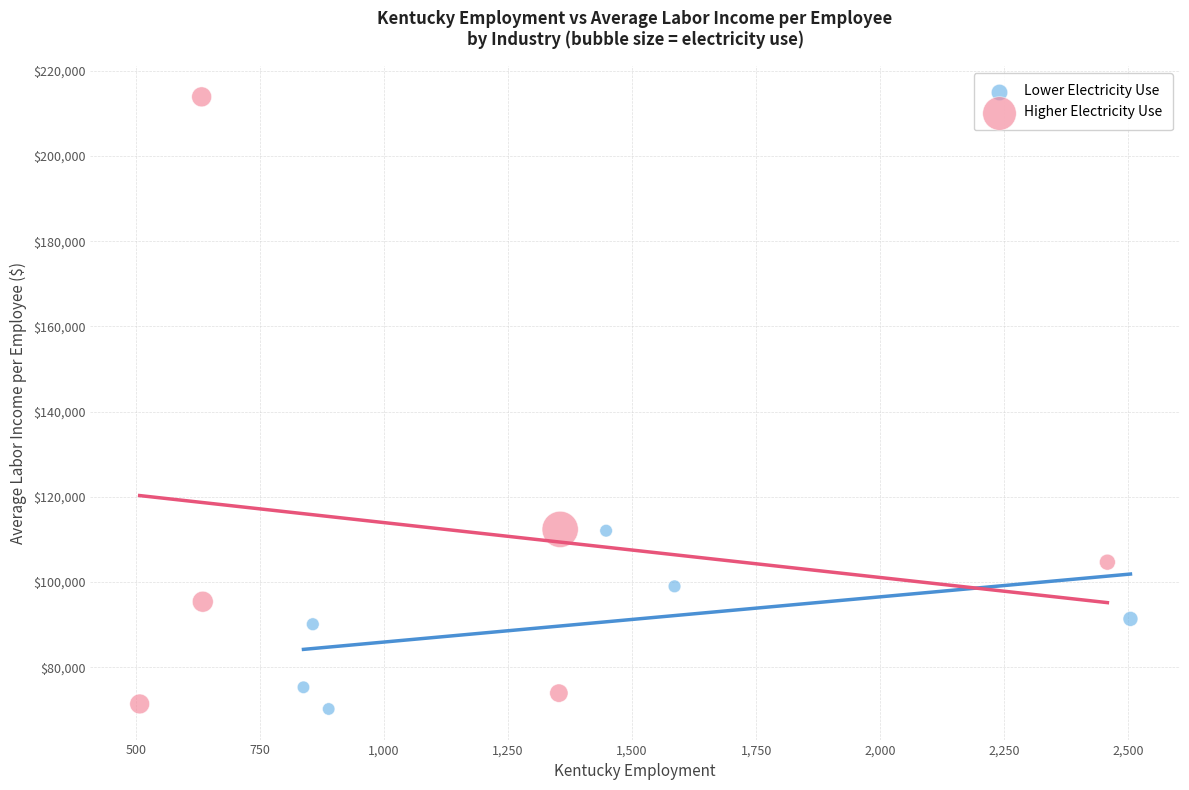

What are all the series names shown in the legend?

Lower Electricity Use, Higher Electricity Use